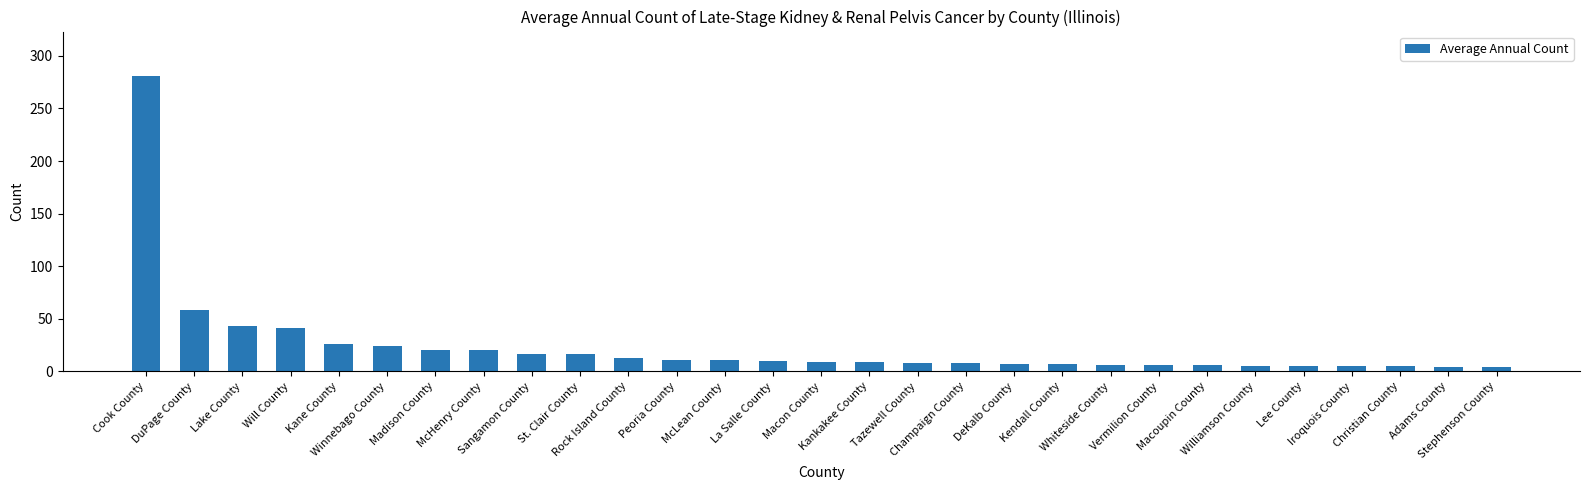

What is the label of the 8th bar from the left?

McHenry County